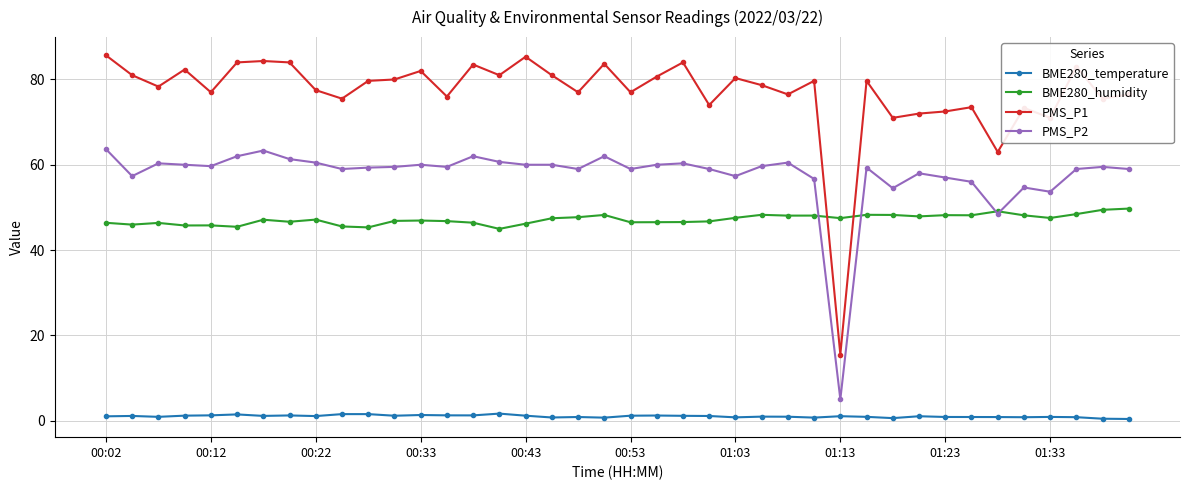

List the series in order of their peak value, highest first.

PMS_P1, PMS_P2, BME280_humidity, BME280_temperature